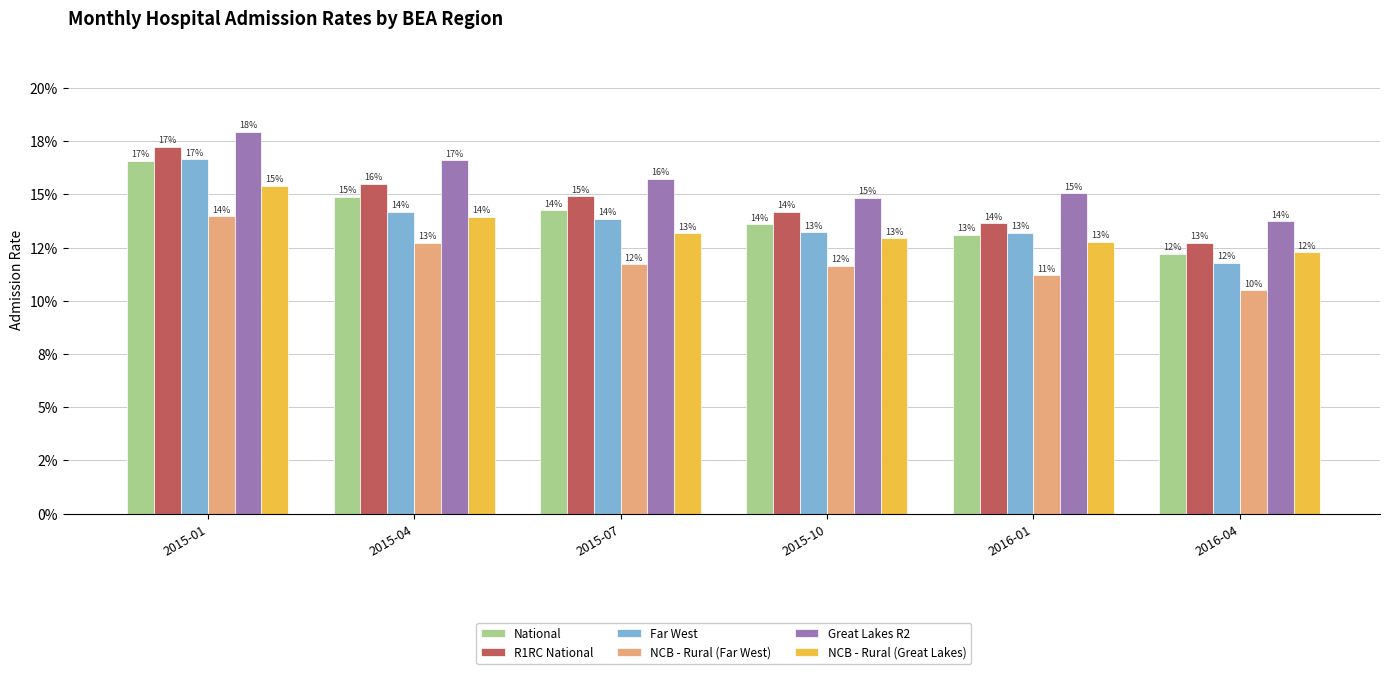

Which series changed the most between 2015-04 and 2016-01?

R1RC National